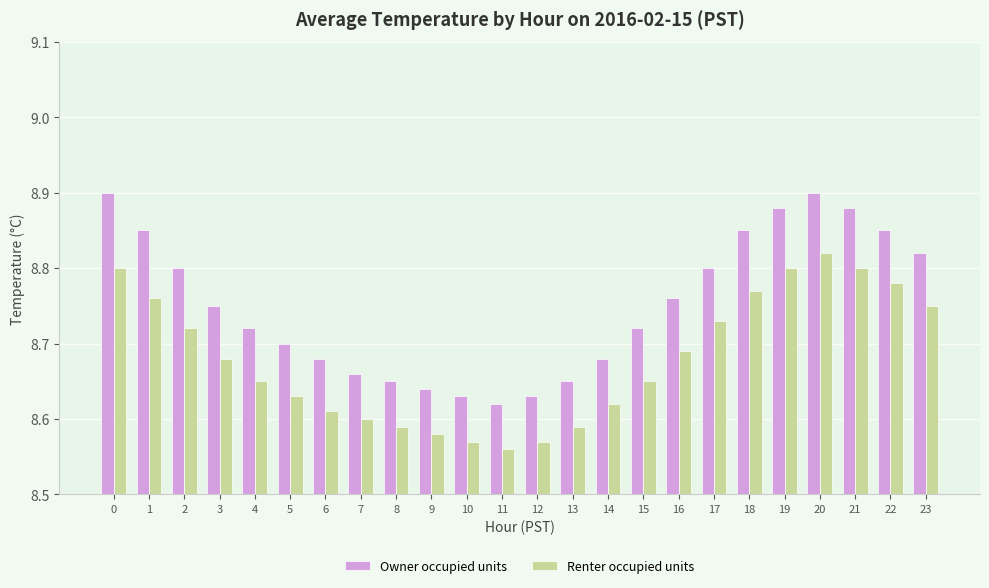

What is the sum of the Owner occupied units values at 23 and 1?

17.7